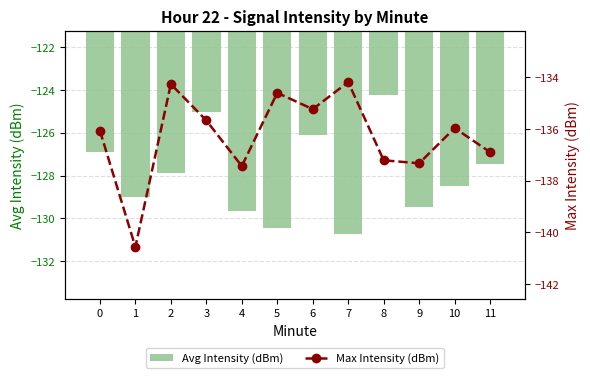

Which series has the widest spread of values?

Avg Intensity (dBm)